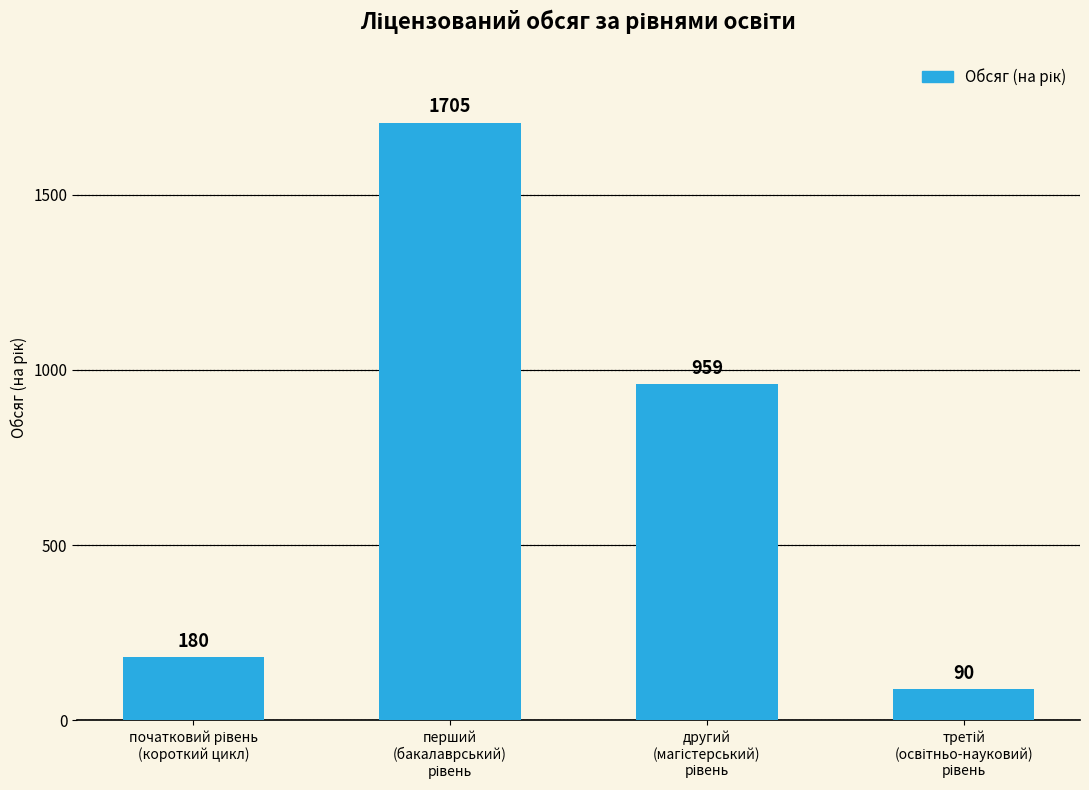

What is the difference between the maximum and minimum values?

1615